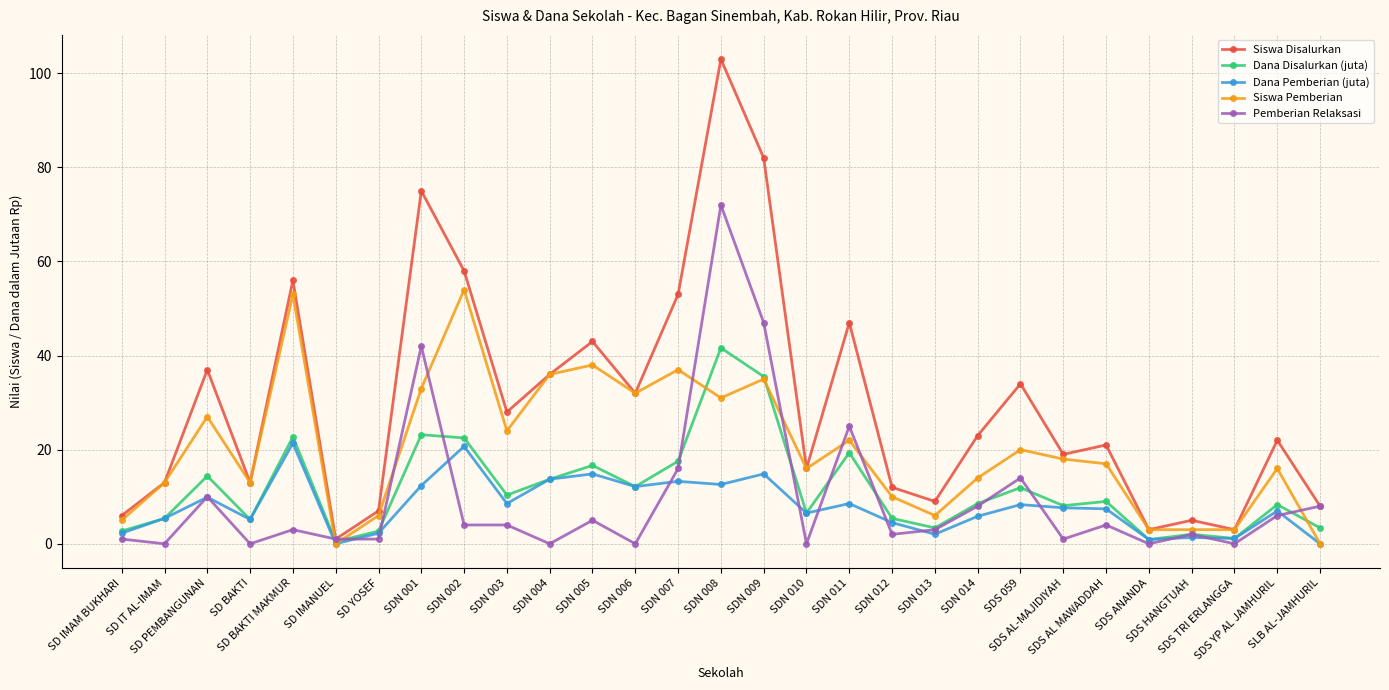

At SDN 008, list the series in order from largest to smallest.

Siswa Disalurkan, Pemberian Relaksasi, Dana Disalurkan (juta), Siswa Pemberian, Dana Pemberian (juta)